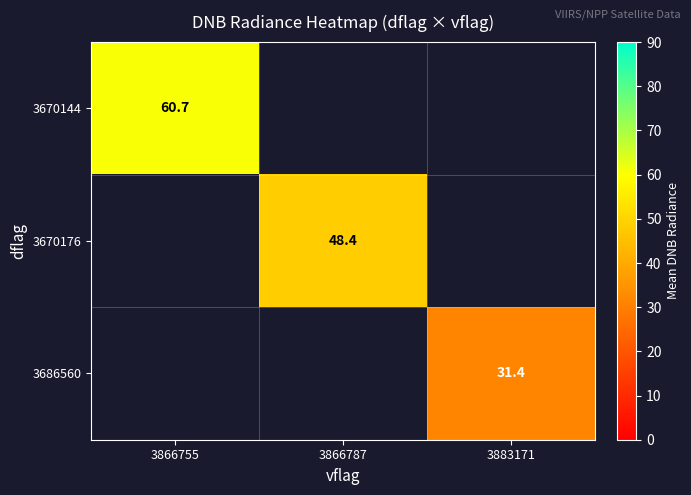

Rank the categories by 3670144 value from lowest to highest.

3866755, 3866787, 3883171